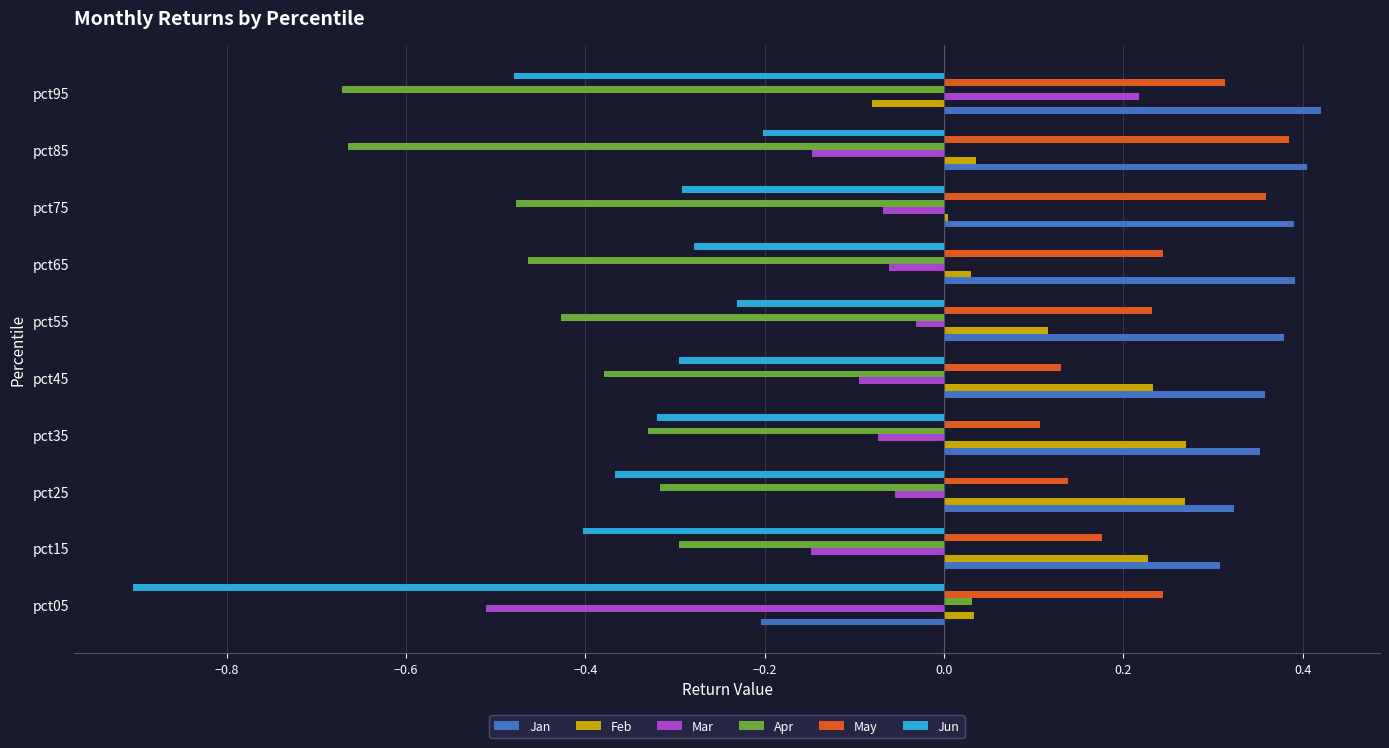

Which category has the highest value in the Mar series?

pct95